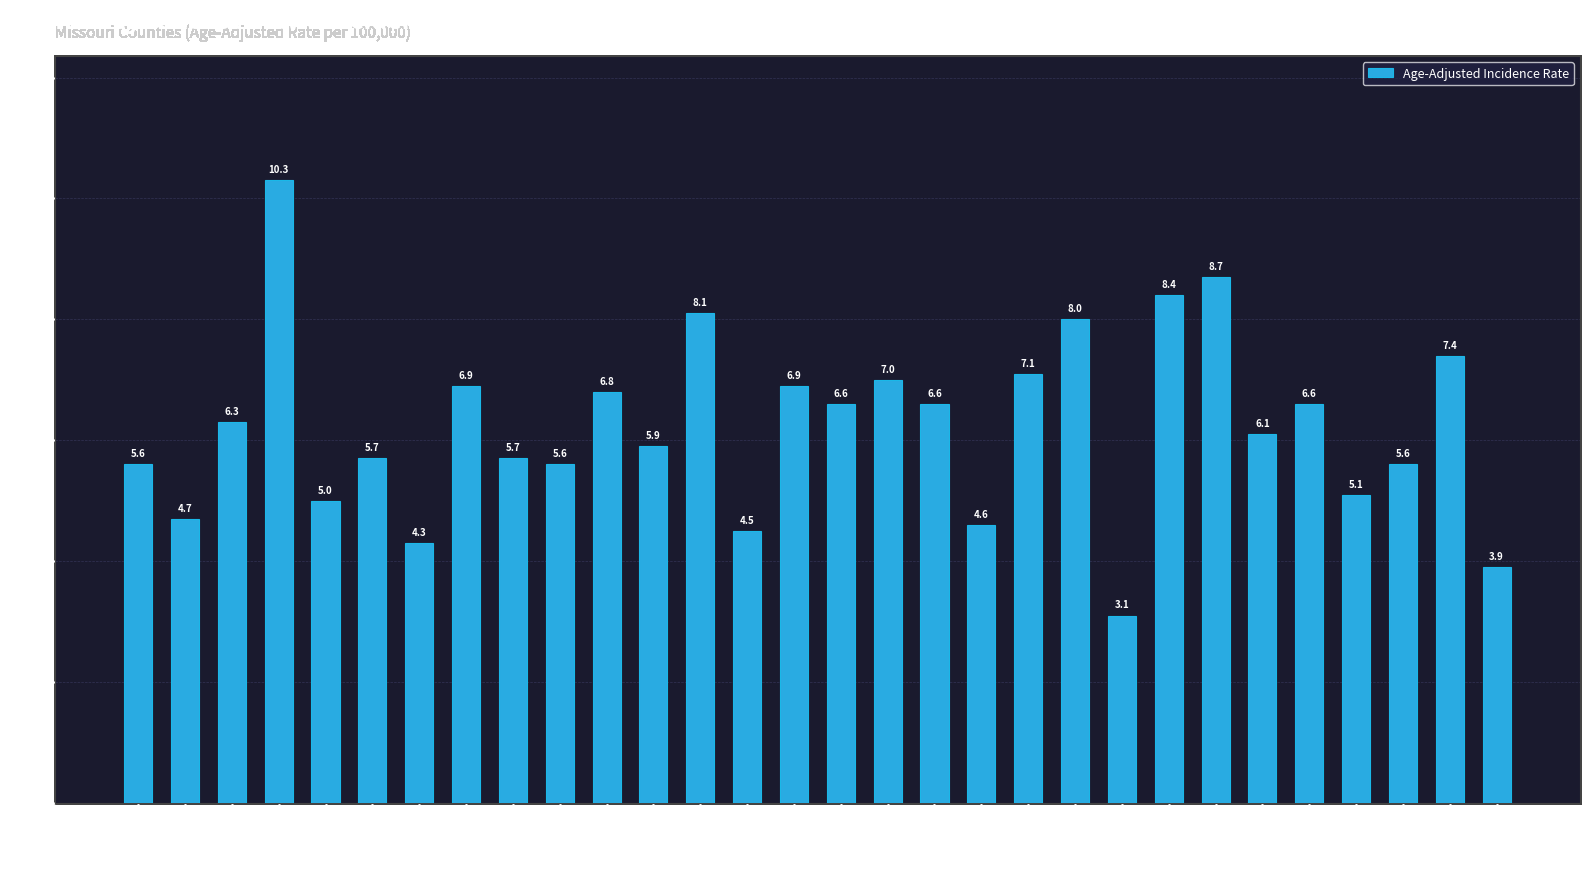

What is the difference between the second highest and second lowest values?

4.8